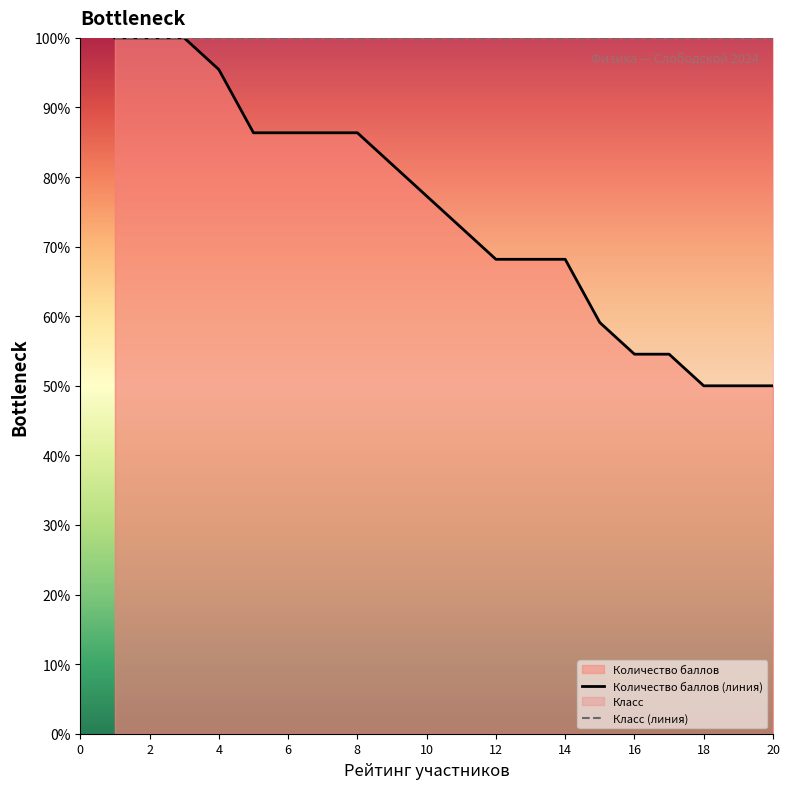

Is this an area chart (filled region under the line)?

No